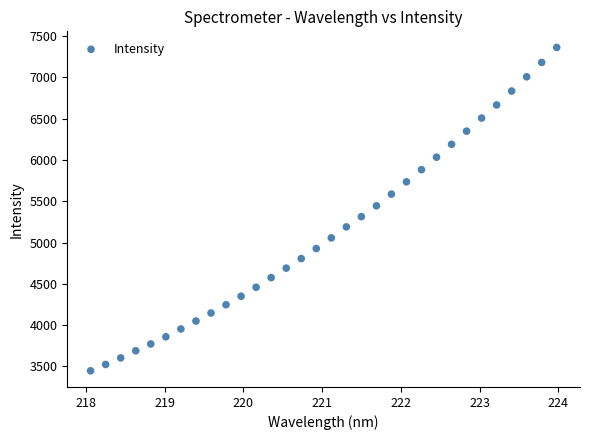

What is the range of Y values (max minus min)?

3914.2